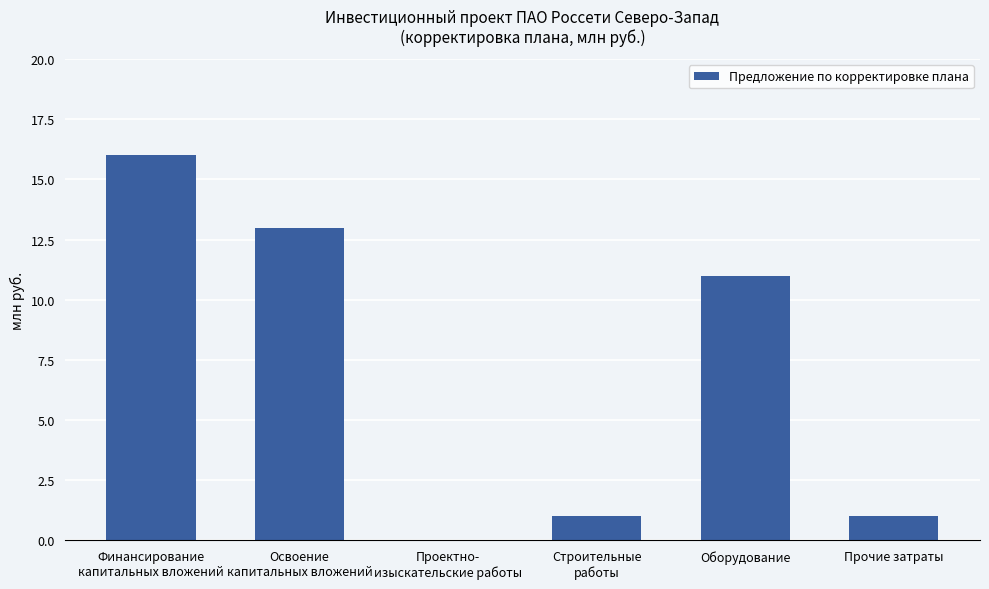

What is the greatest value displayed?

16